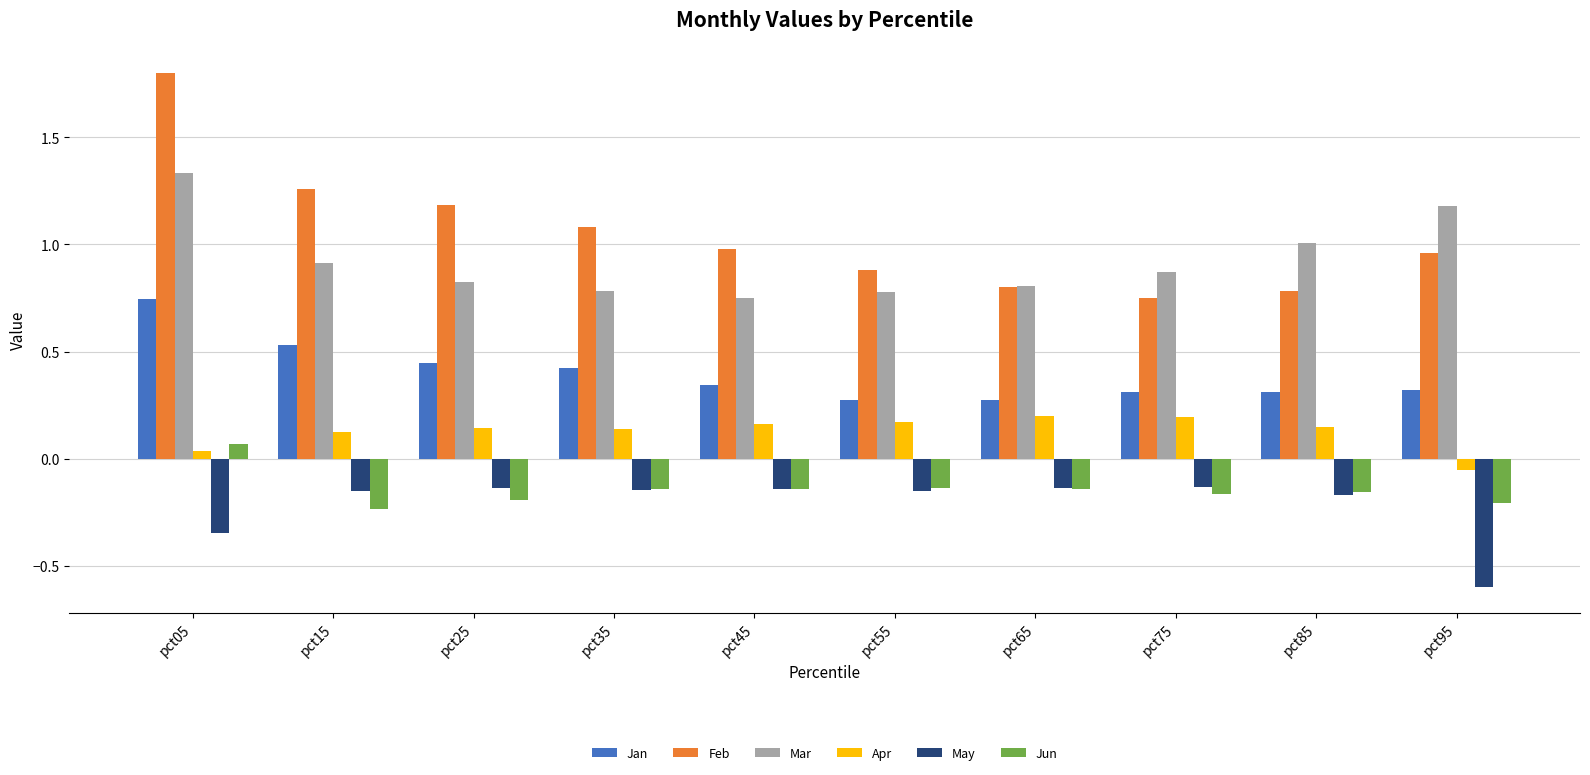

The value of Feb at pct45 is 0.4. True or false?

False